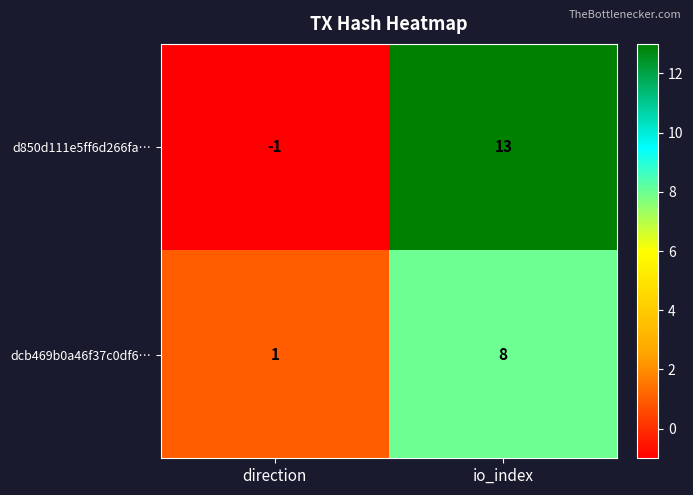

Read the d850d111e5ff6d266fa… value at io_index.

13